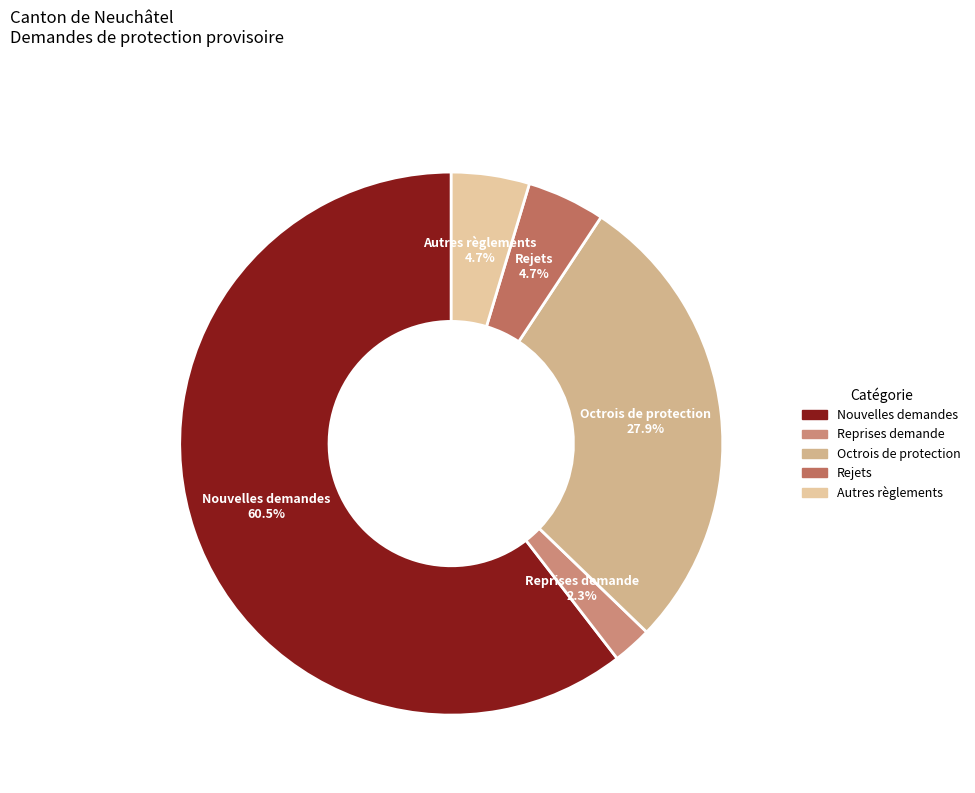

Which slice is the largest?

Nouvelles demandes